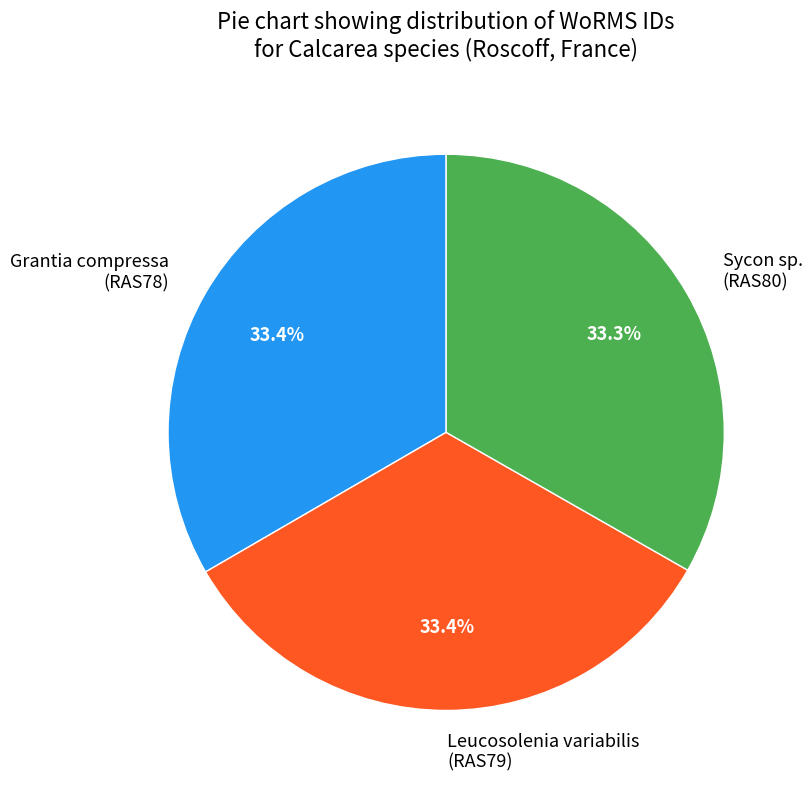

Approximately how many times larger is the value at Grantia compressa (RAS78) compared to Leucosolenia variabilis (RAS79)?

1.0